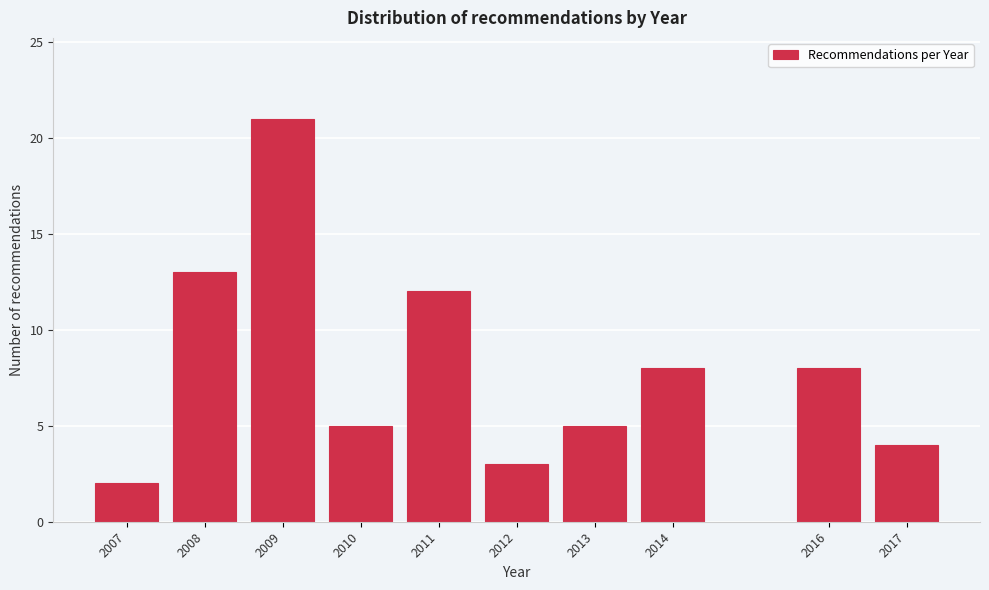

Reading left to right, list all the values displayed in this chart.

2	13	21	5	12	3	5	8	8	4